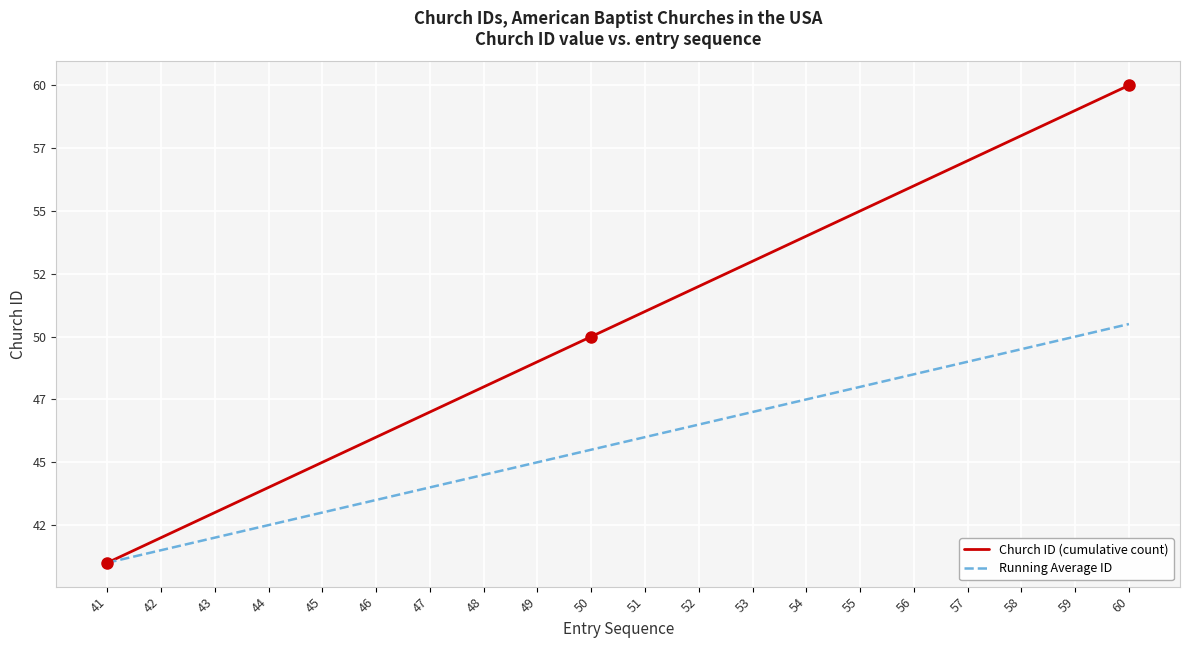

Which series changed the most between 48 and 53?

Church ID (cumulative count)